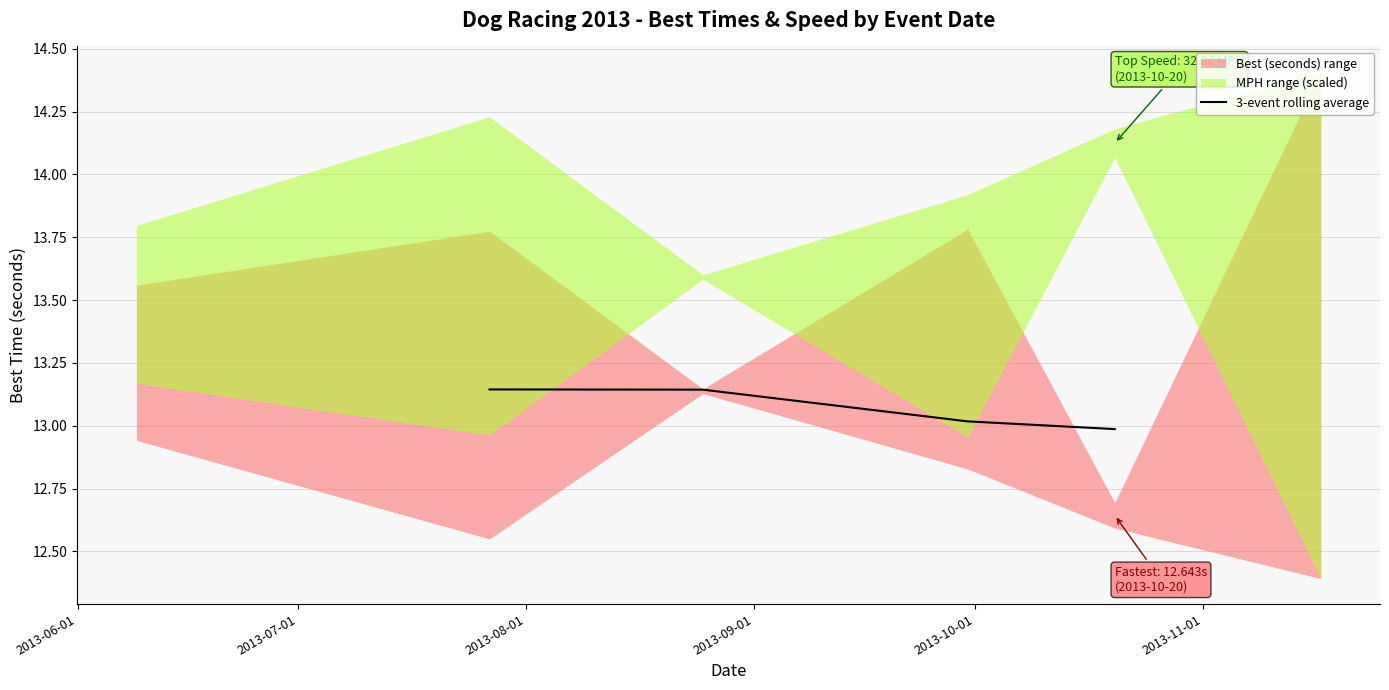

Does the chart display data point markers on the line(s)?

No